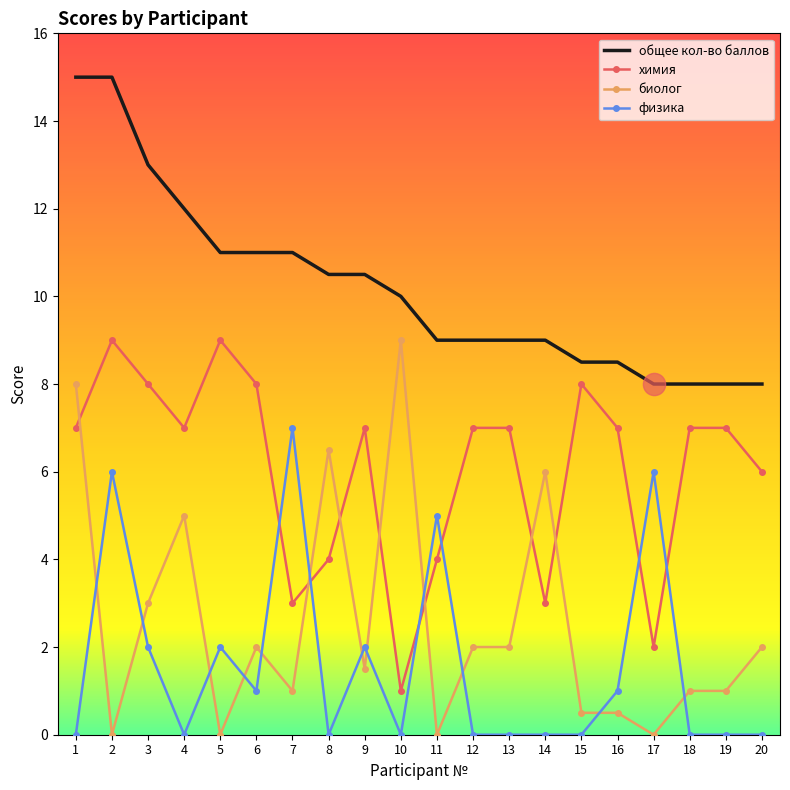

Which series changed the most between 1 and 3?

биолог